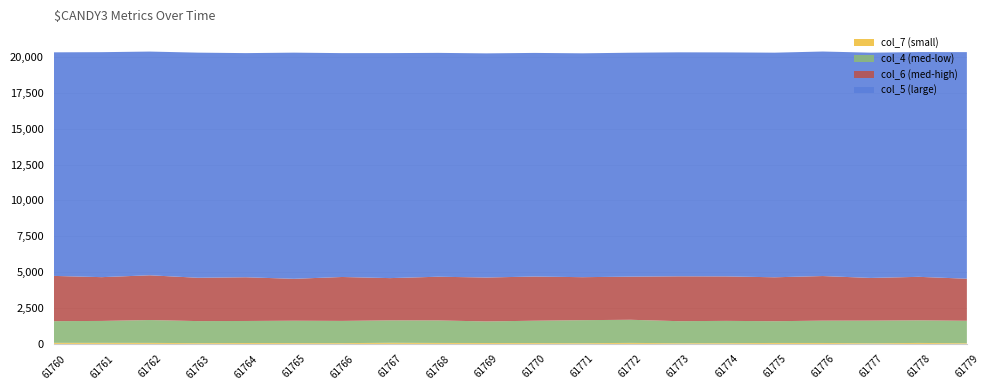

Reading right to left, transcribe all the data shown in this chart.

col_4: 61779=1567	61778=1576	61777=1579	61776=1557	61775=1517	61774=1552	61773=1537	61772=1613	61771=1603	61770=1558	61769=1504	61768=1571	61767=1563	61766=1549	61765=1559	61764=1536	61763=1536	61762=1593	61761=1529	61760=1512
col_5: 61779=15800	61778=15673	61777=15708	61776=15655	61775=15662	61774=15619	61773=15618	61772=15614	61771=15609	61770=15593	61769=15628	61768=15609	61767=15689	61766=15609	61765=15770	61764=15629	61763=15697	61762=15599	61761=15687	61760=15589
col_6: 61779=2932	61778=3033	61777=2975	61776=3110	61775=3062	61774=3101	61773=3127	61772=3007	61771=2998	61770=3080	61769=3063	61768=3046	61767=2947	61766=3062	61765=2922	61764=3048	61763=3021	61762=3121	61761=3053	61760=3155
col_7: 61779=42	61778=64	61777=42	61776=61	61775=62	61774=50	61773=45	61772=66	61771=48	61770=55	61769=59	61768=63	61767=74	61766=51	61765=54	61764=59	61763=51	61762=67	61761=69	61760=71